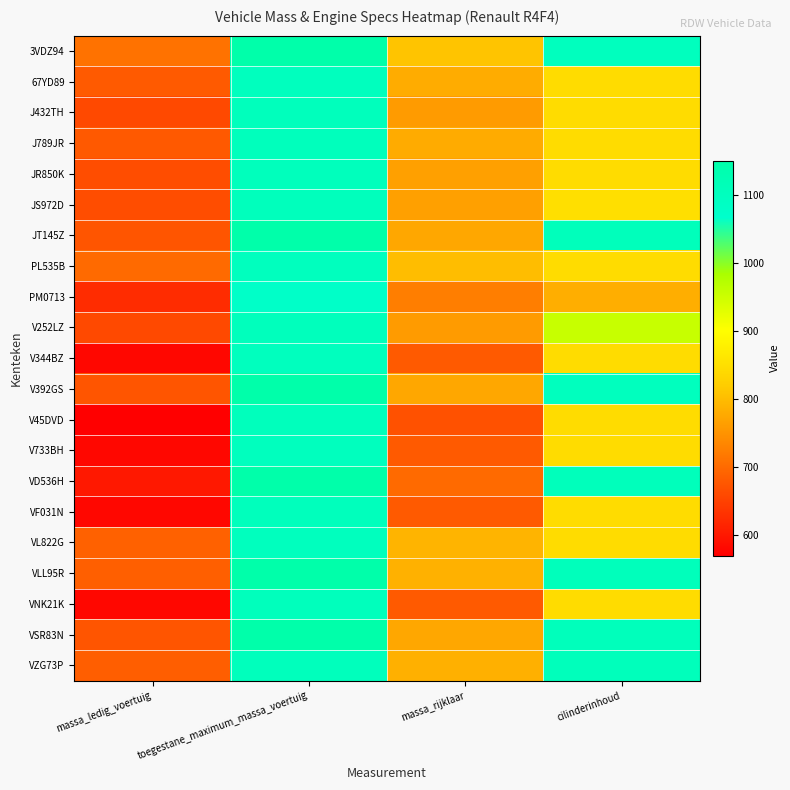

Which series has the largest range (max minus min)?

VD536H